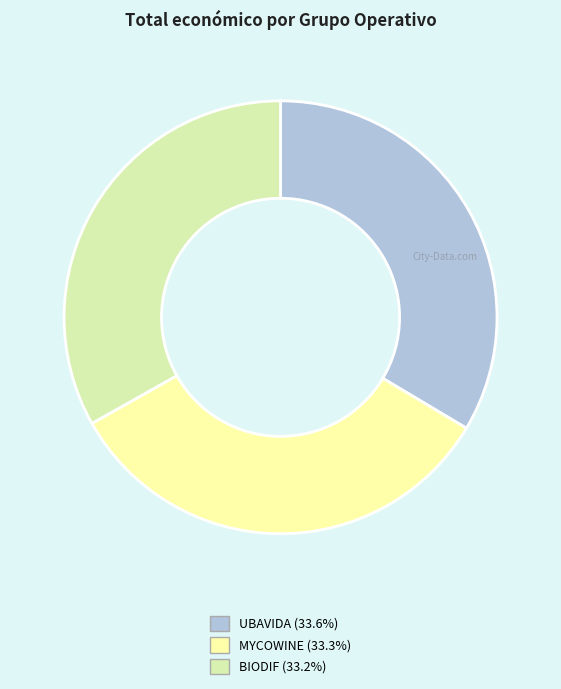

What is the ratio of the value at BIODIF to the value at UBAVIDA?

1.0